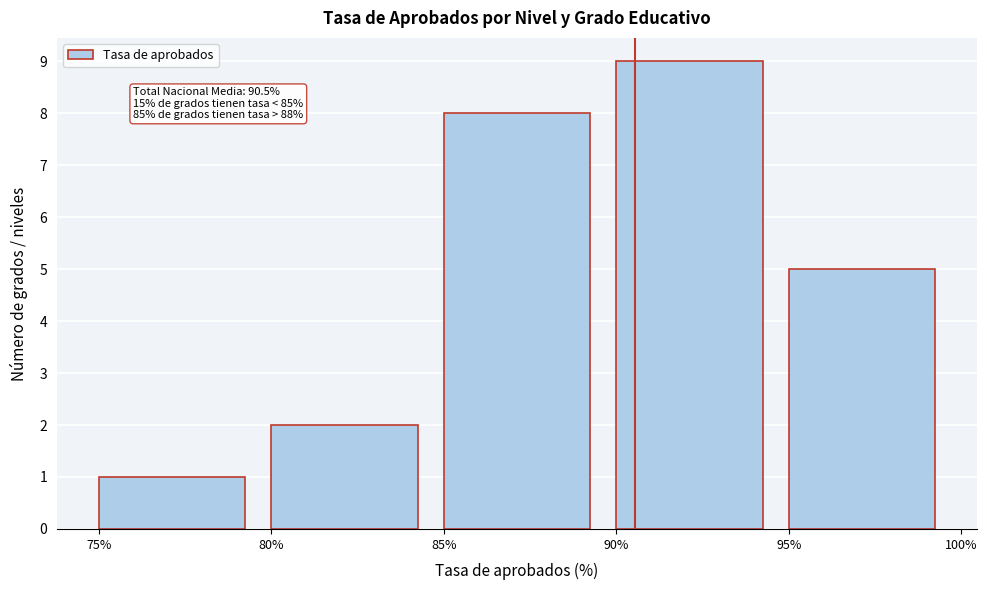

Which range on the x-axis has the tallest bar?

90% to 95%